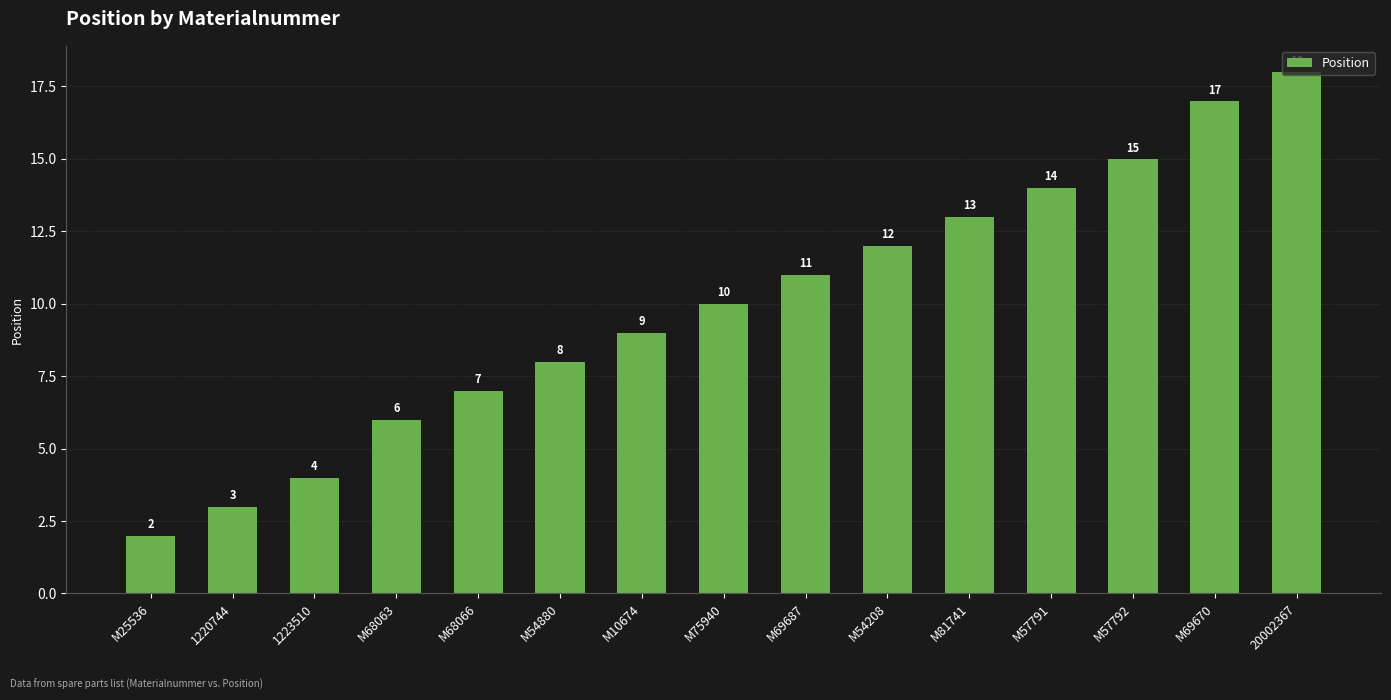

At which category does the chart reach its peak across all series?

20002367